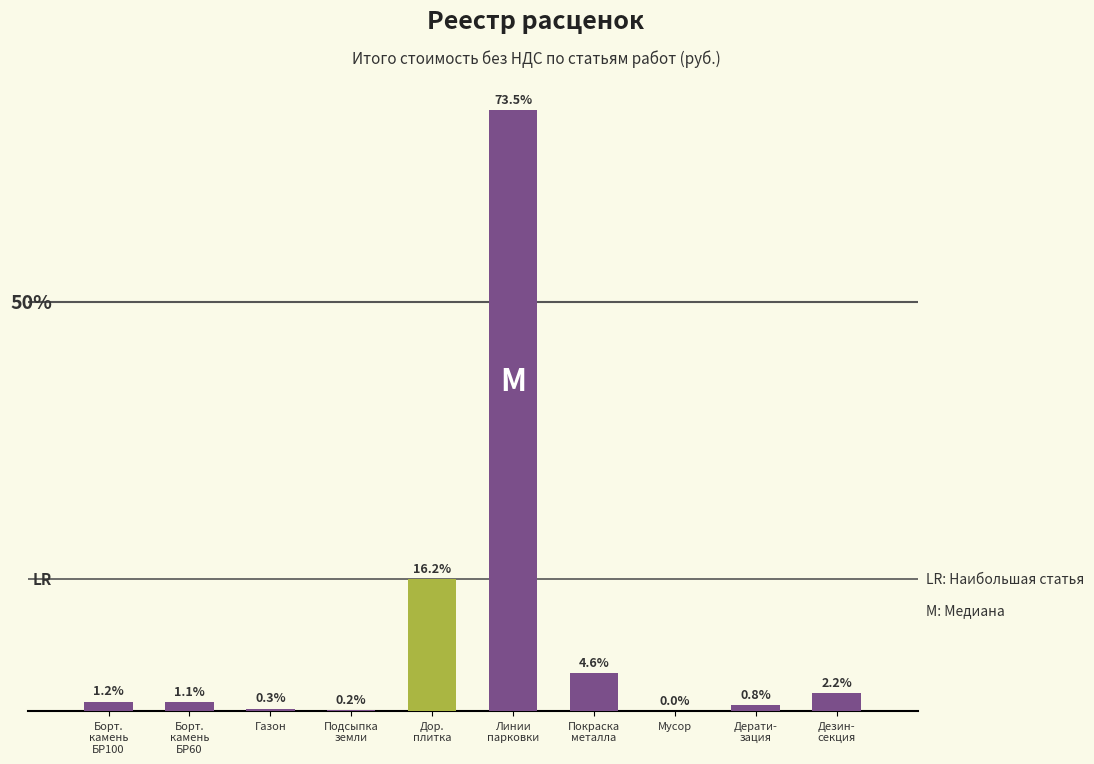

Reading left to right, what are all the values shown in this chart?

Борт.
камень
БР100=17058.2	Борт.
камень
БР60=15392.9	Газон=4551.5	Подсыпка
земли=2449.6	Дор.
плитка=236959.0	Линии
парковки=1075385.0	Покраска
металла=67701.0	Мусор=75.0	Дерати-
зация=10977.3	Дезин-
секция=32426.6